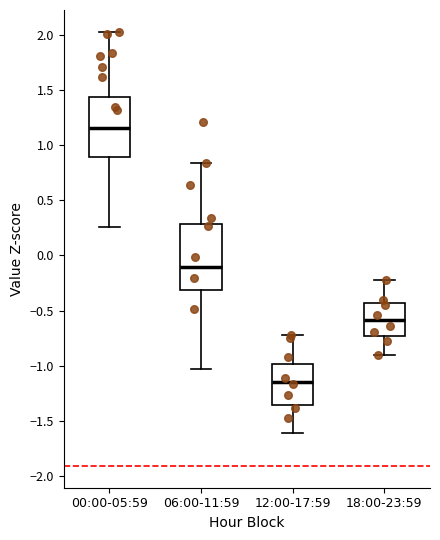

Which box is the tallest, from its lower edge to its upper edge?

06:00-11:59